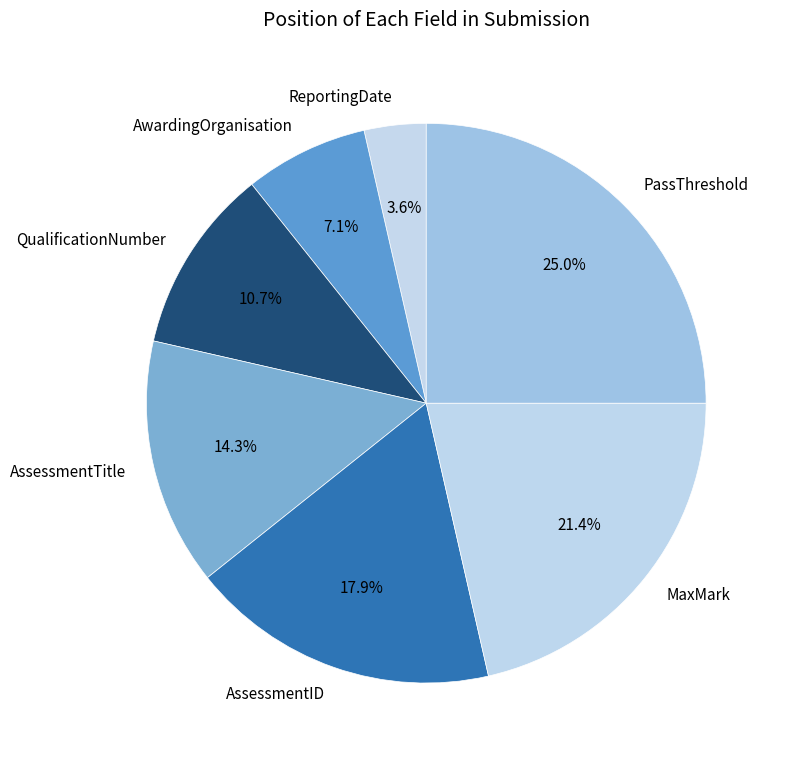

Which category has the biggest portion of the pie?

PassThreshold